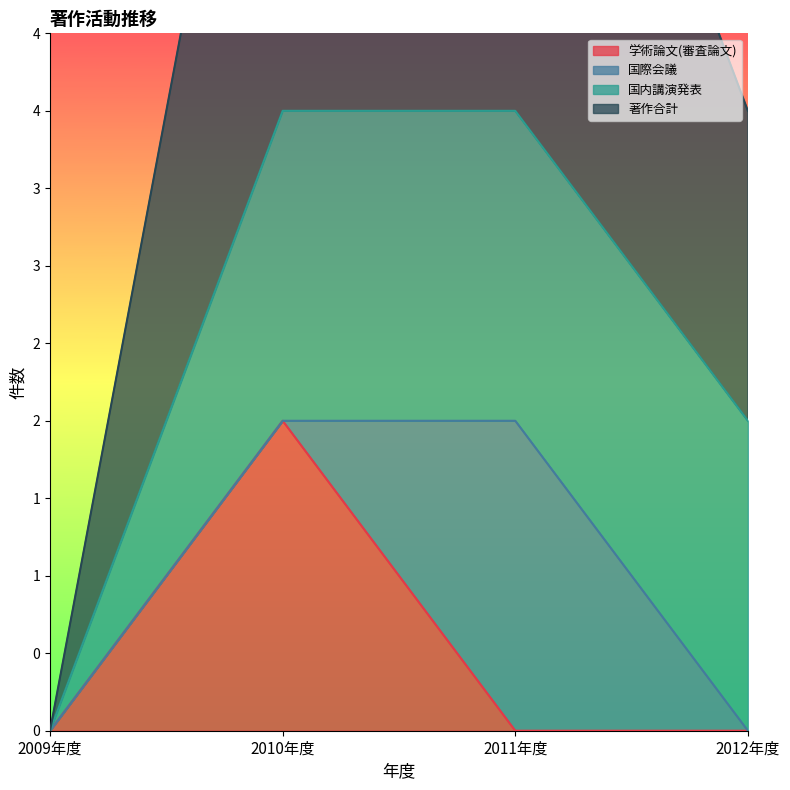

True or false: 著作合計 and 学術論文(審査論文) intersect in this chart.

False